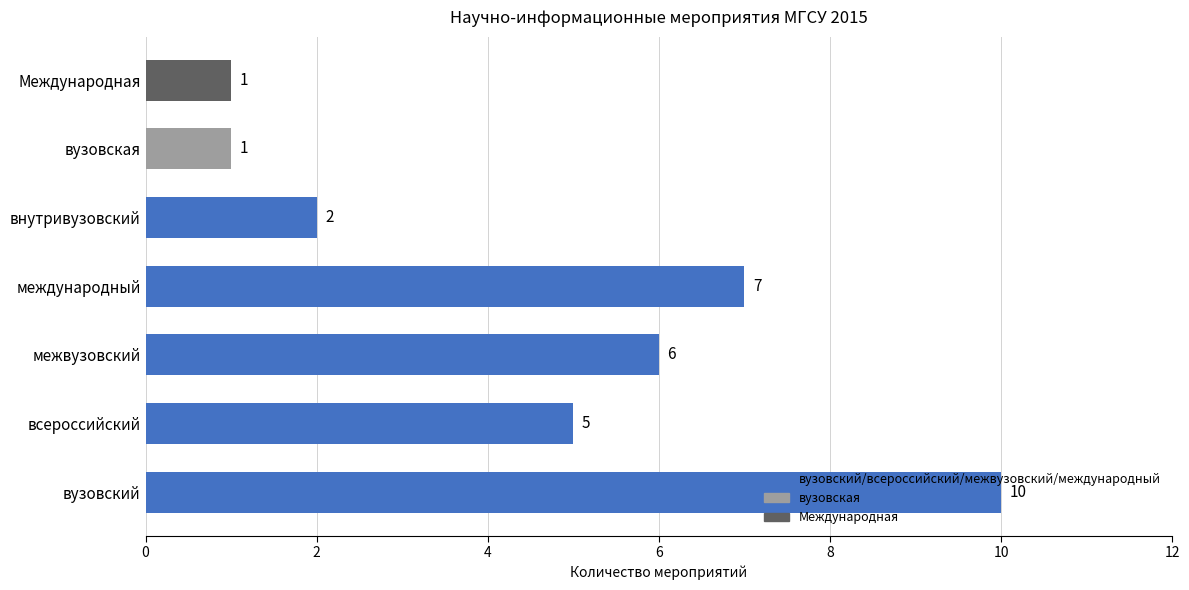

What is the smallest value displayed?

1